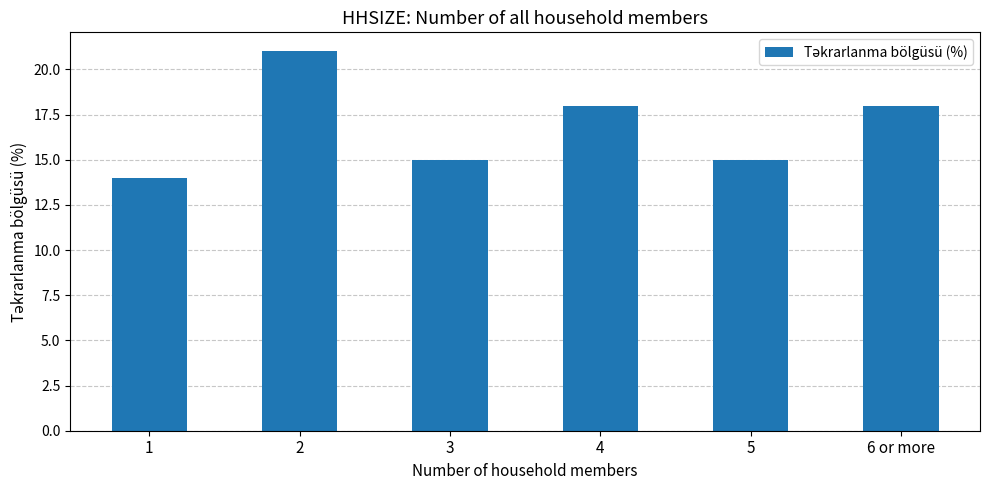

The value at 1 is 4. True or false?

False